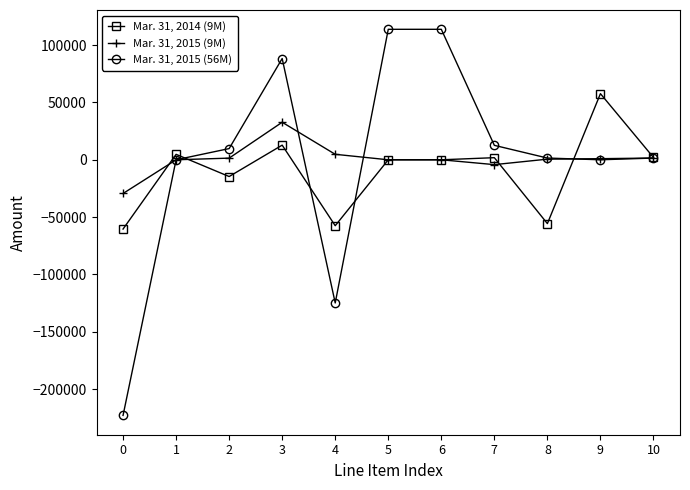

Between 0 and 6, which series saw the biggest shift?

Mar. 31, 2015 (56M)